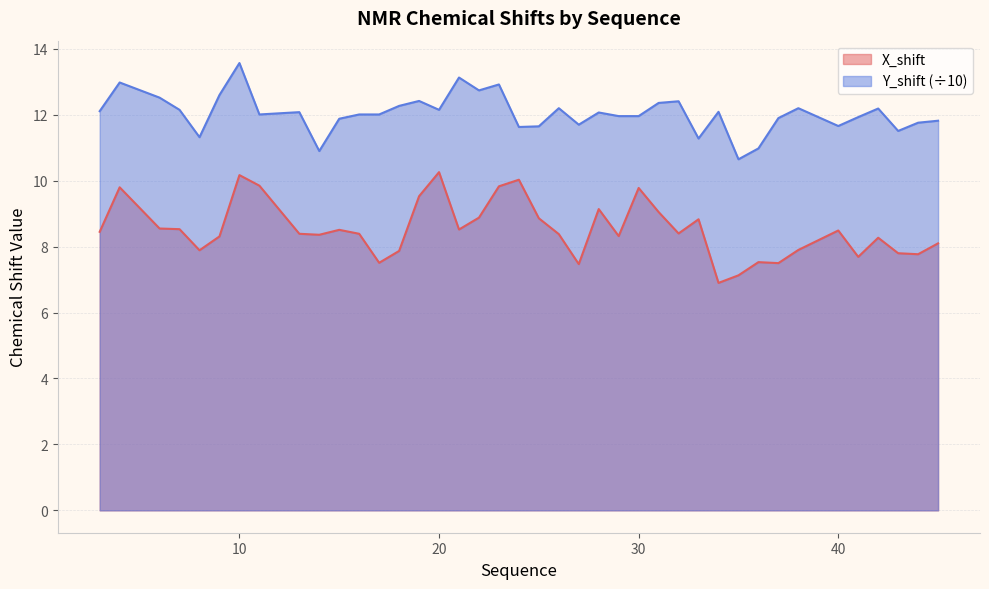

At which label does Y_shift reach its peak?

10